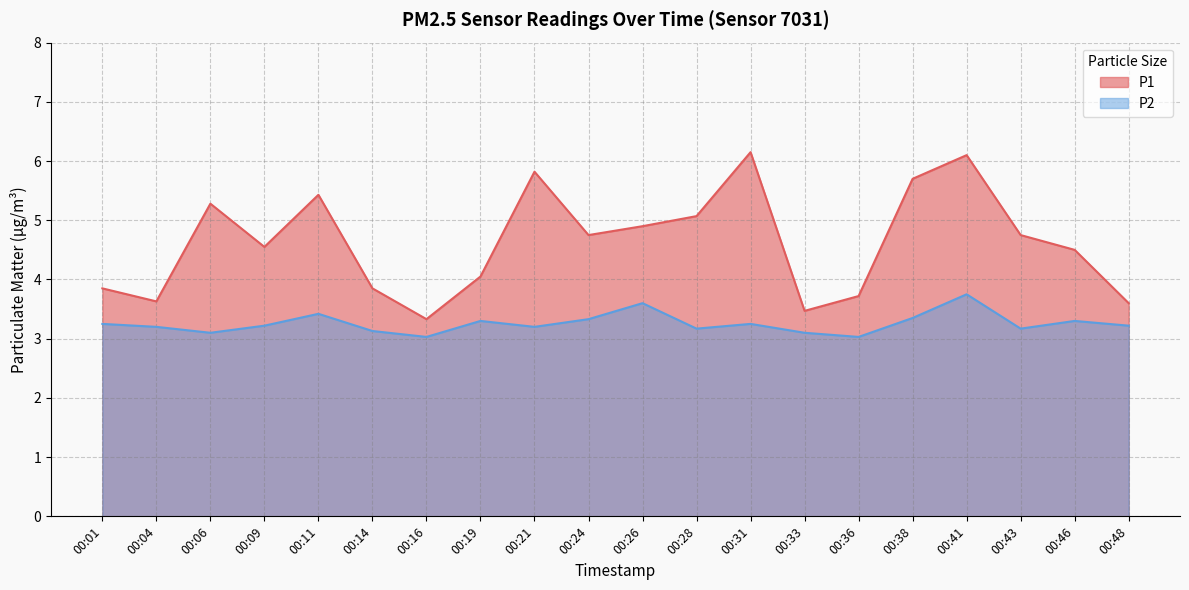

What is the difference between the maximum and minimum values in the P1 series?

2.8